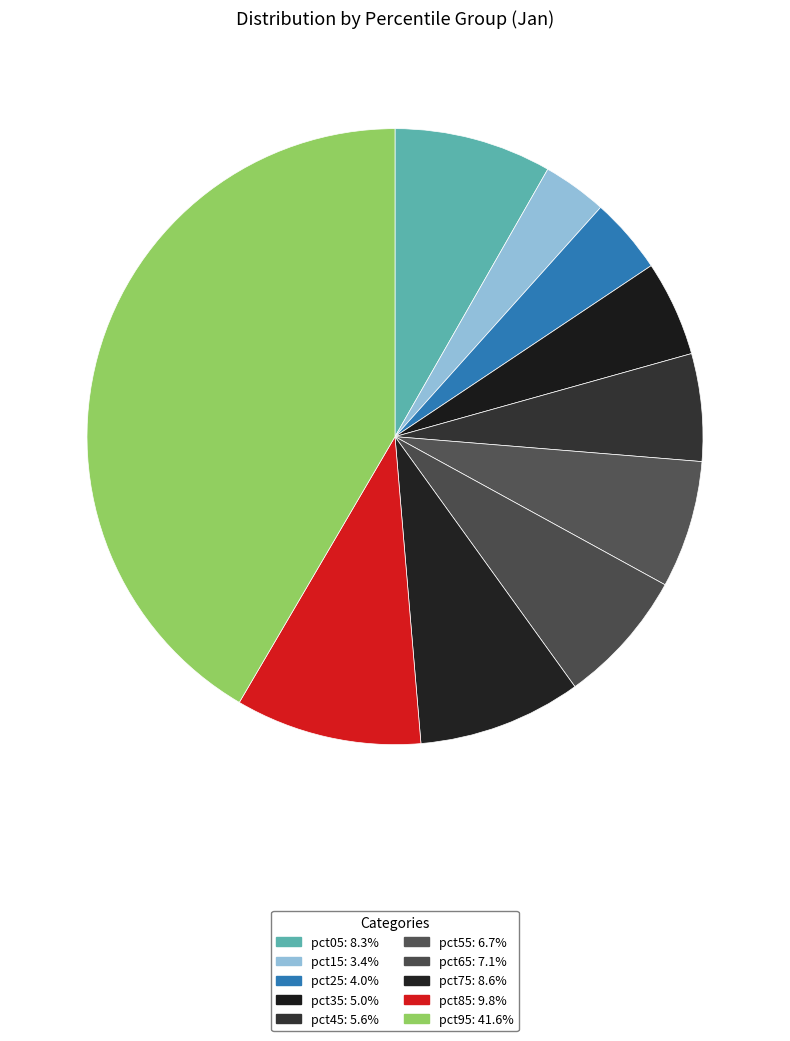

How many slices are in this pie chart?

10